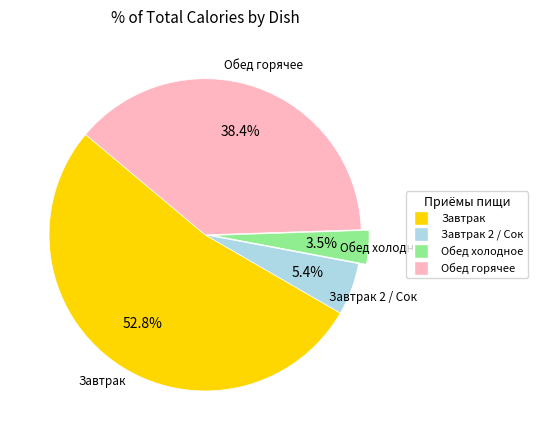

Does any single category account for the majority?

Yes